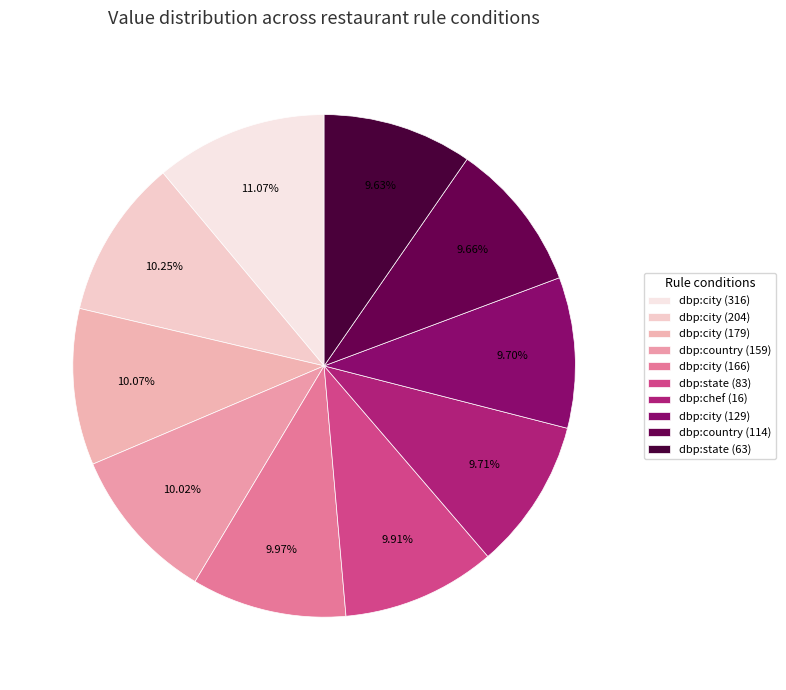

Count the number of slices in the pie.

10